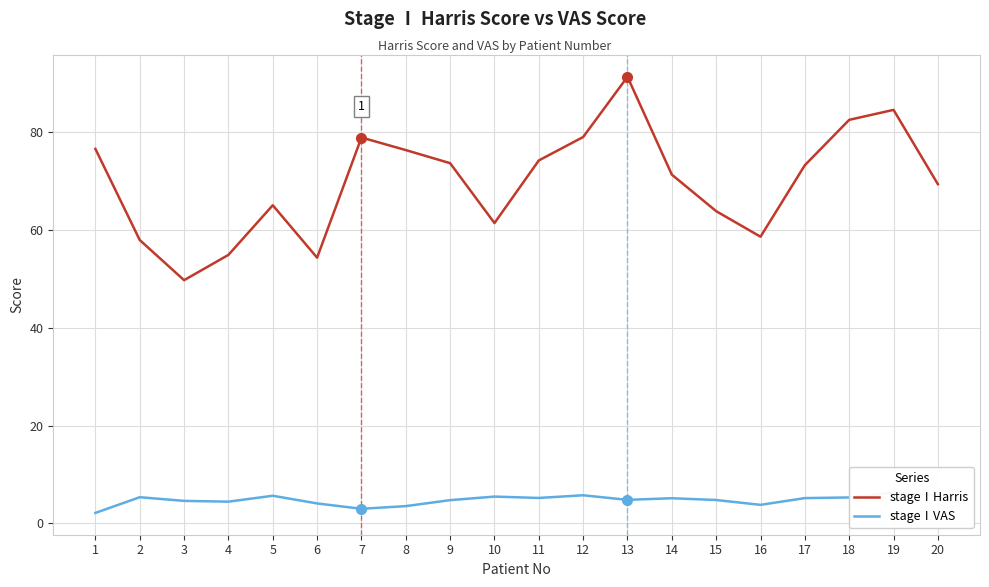

What is the lowest value of the stageⅠVAS series?

2.1